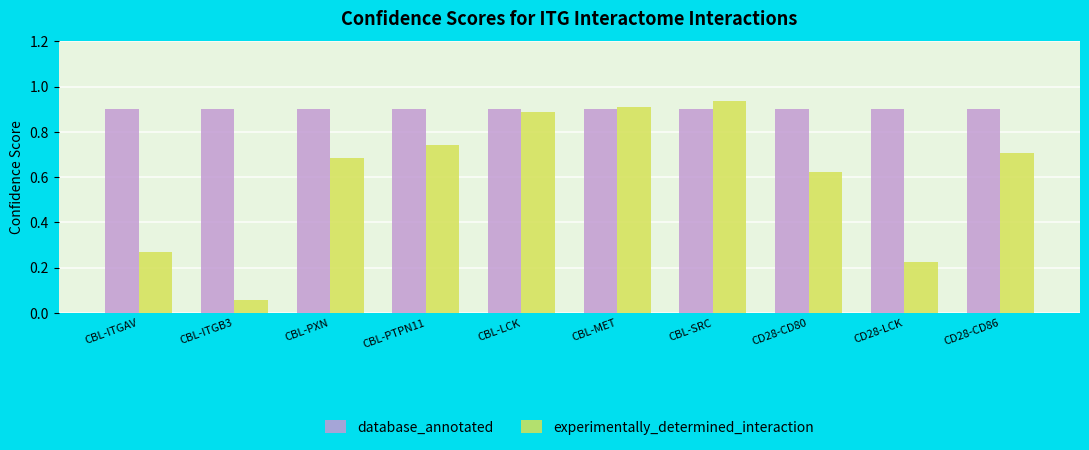

Are the bars horizontal?

No